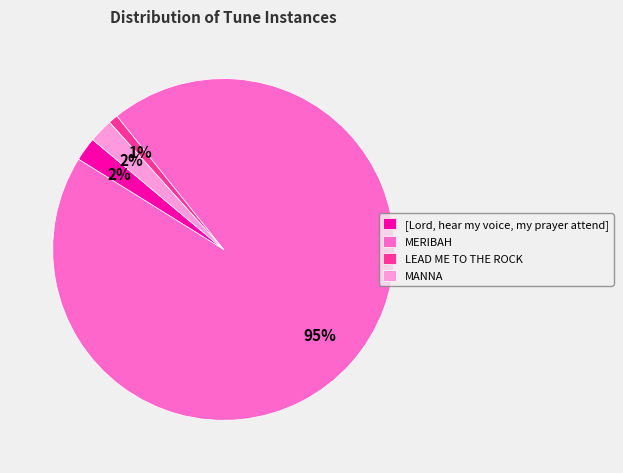

Combined, do LEAD ME TO THE ROCK and [Lord, hear my voice, my prayer attend] account for over 50%?

No